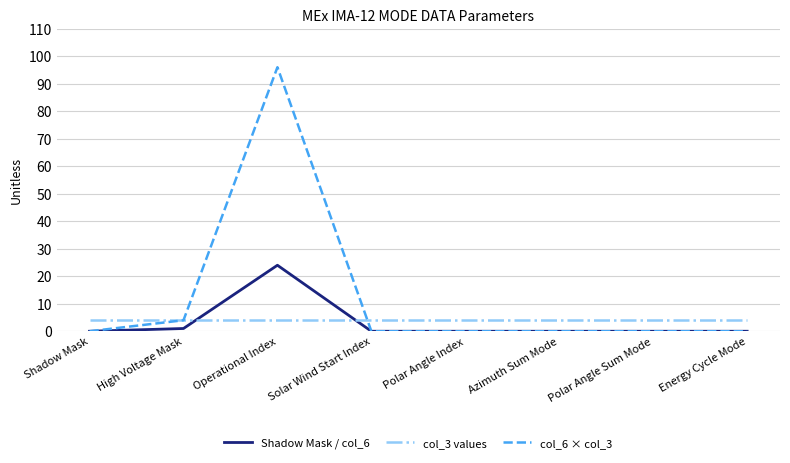

At which category is the sum across all series the highest?

Operational Index